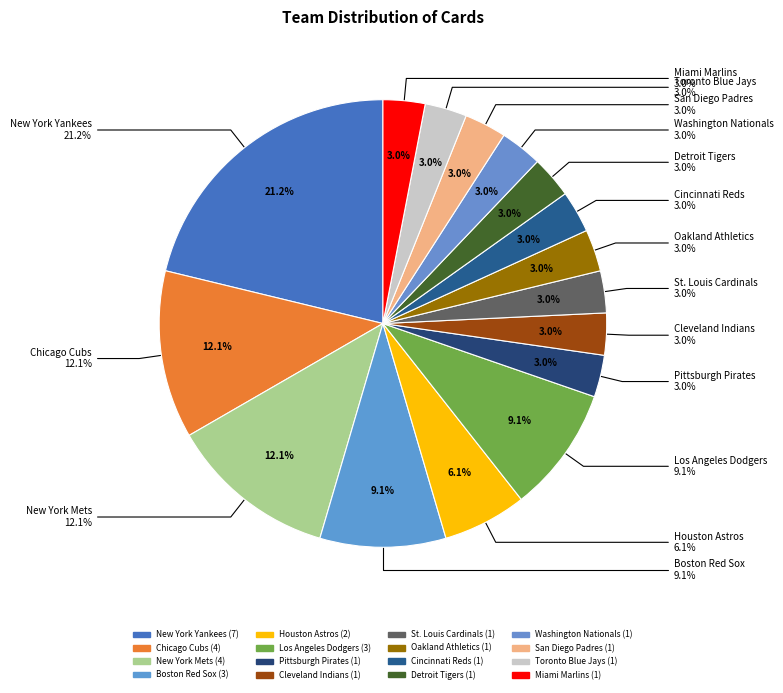

What percentage is the Houston Astros slice, to the nearest percent?

6%